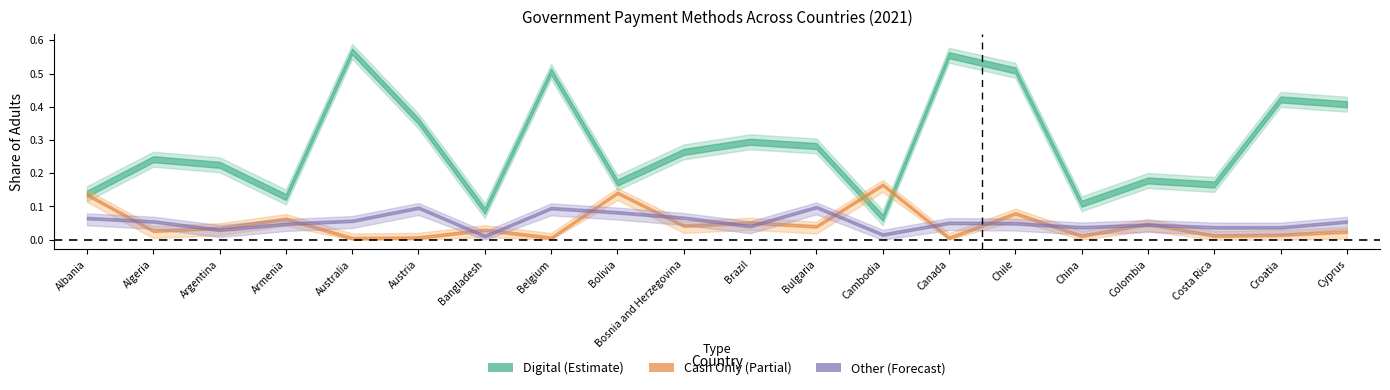

How many times do Digital and Cash Only cross each other?

2